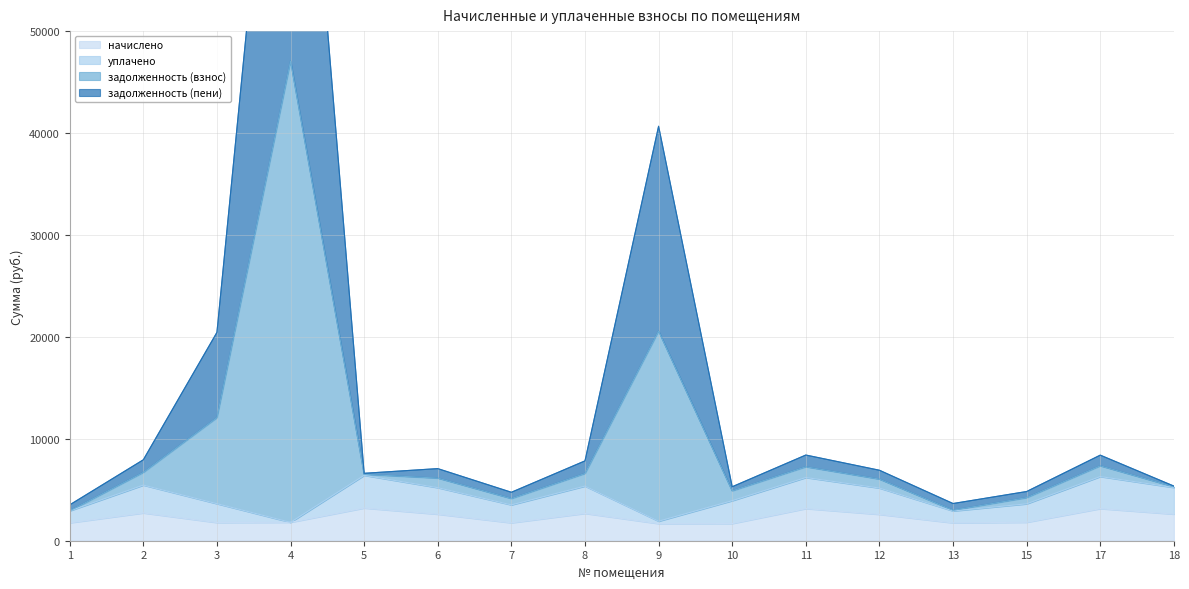

What is the greatest value displayed?

94135.9